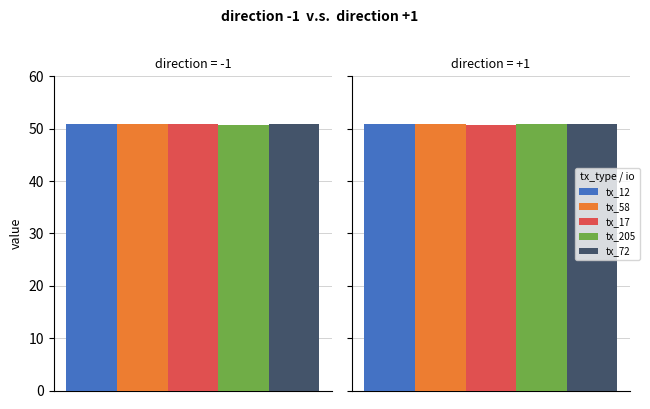

What is the sum of the Regular values at 5 and 1?

101.6